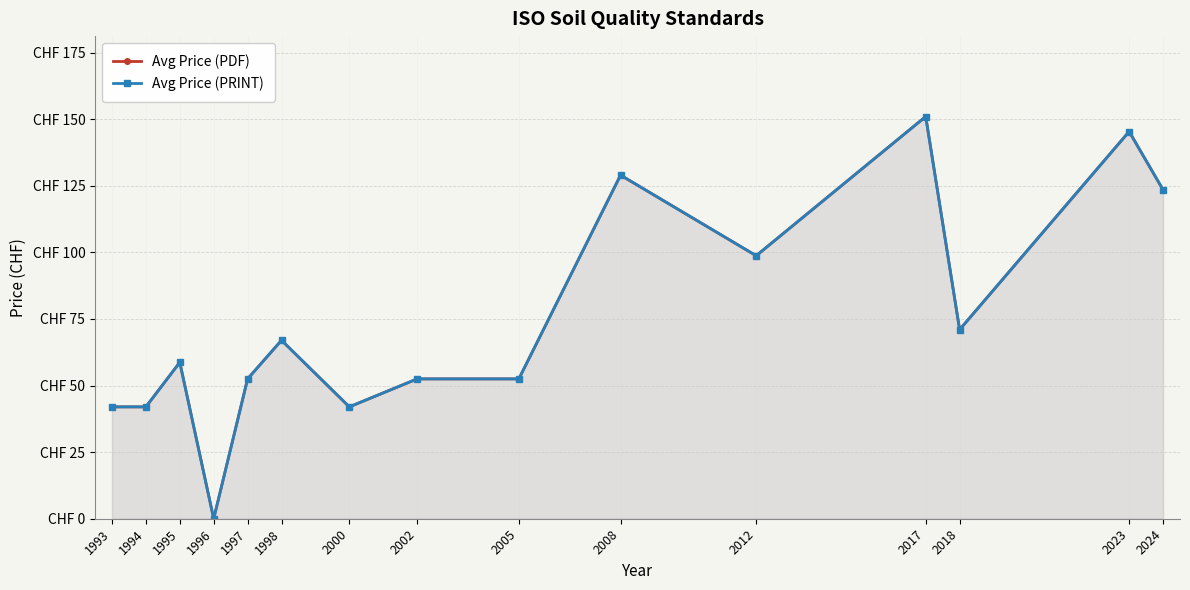

Which series changed the most between 1996 and 2000?

Avg Price (PDF)